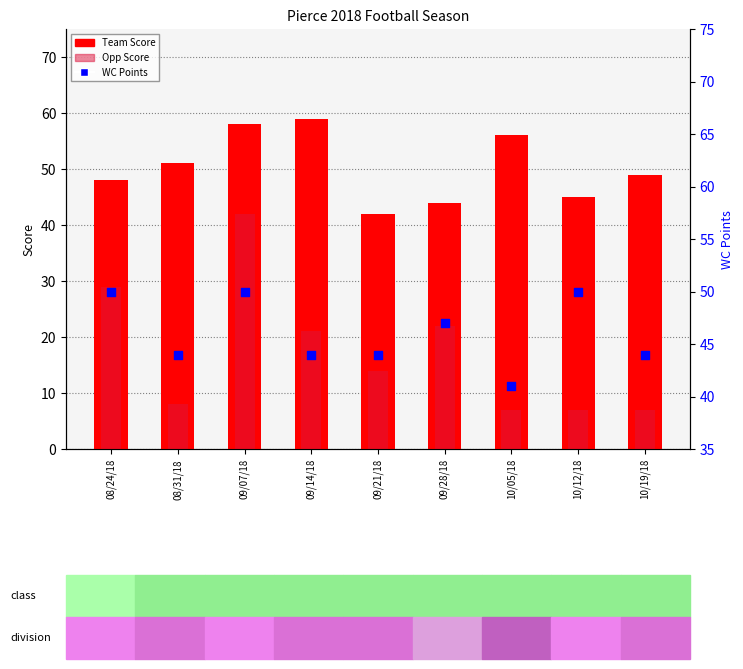

Which series contains the lowest Y value?

Opp Score